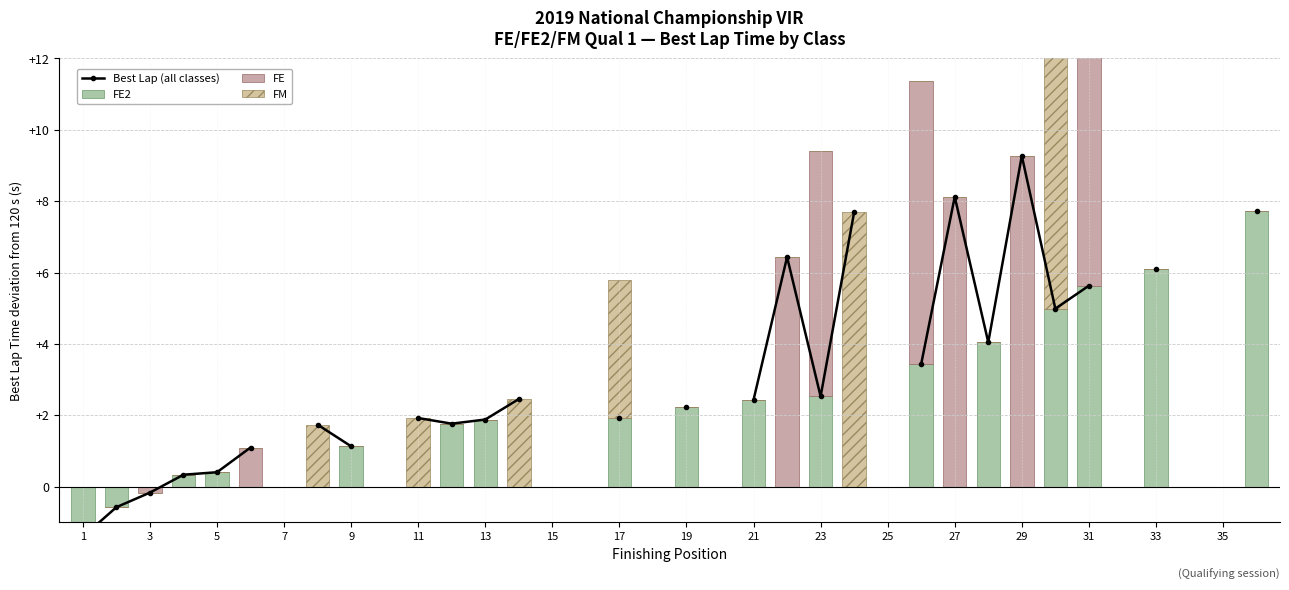

How many data points in FE2 are less than 0?

2